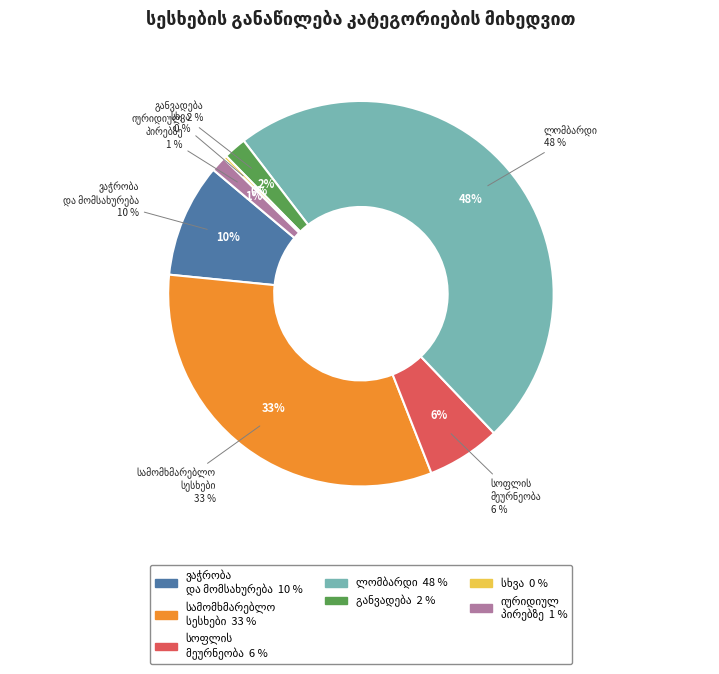

Is it true that სამომხმარებლო სესხები is 33% of the pie?

True